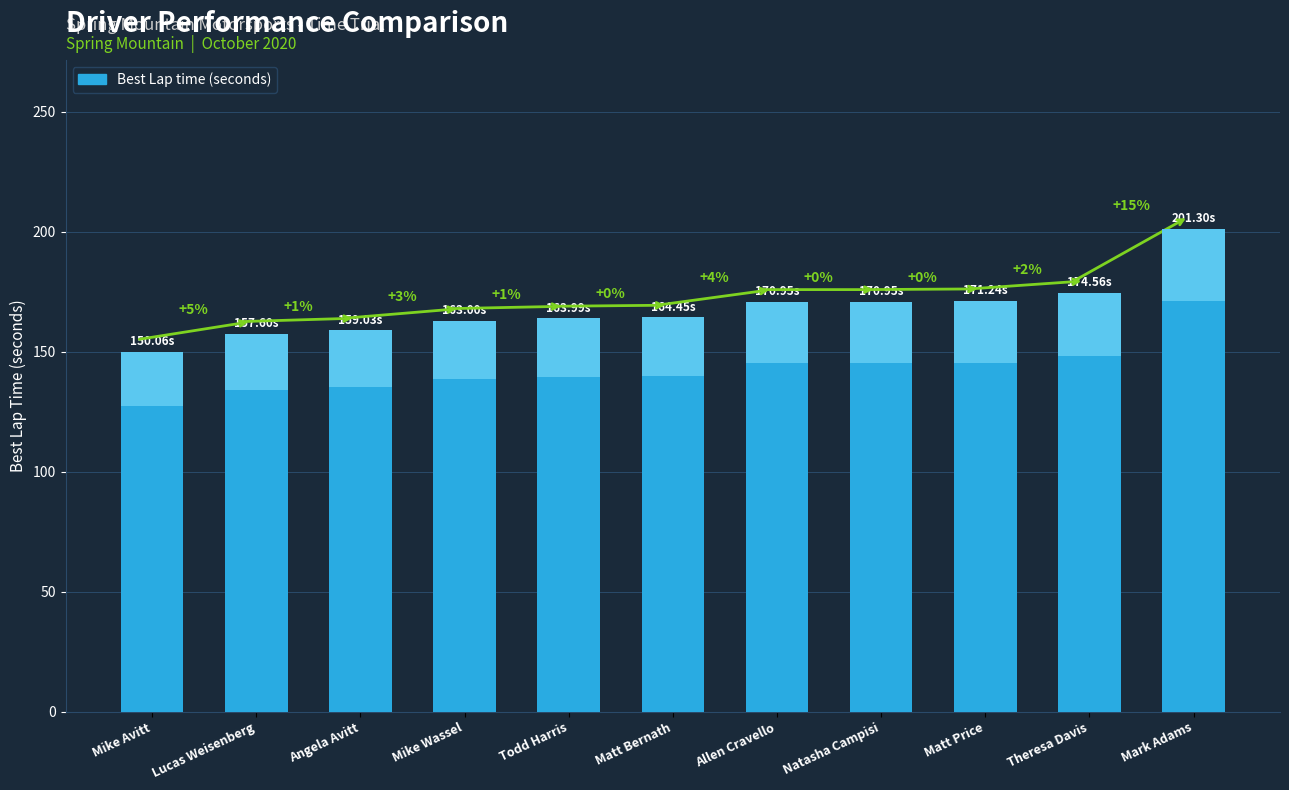

Reading right to left, transcribe all the data shown in this chart.

Mark Adams=201.3	Theresa Davis=174.6	Matt Price=171.2	Natasha Campisi=170.9	Allen Cravello=170.9	Matt Bernath=164.4	Todd Harris=164.0	Mike Wassel=163.0	Angela Avitt=159.0	Lucas Weisenberg=157.6	Mike Avitt=150.1